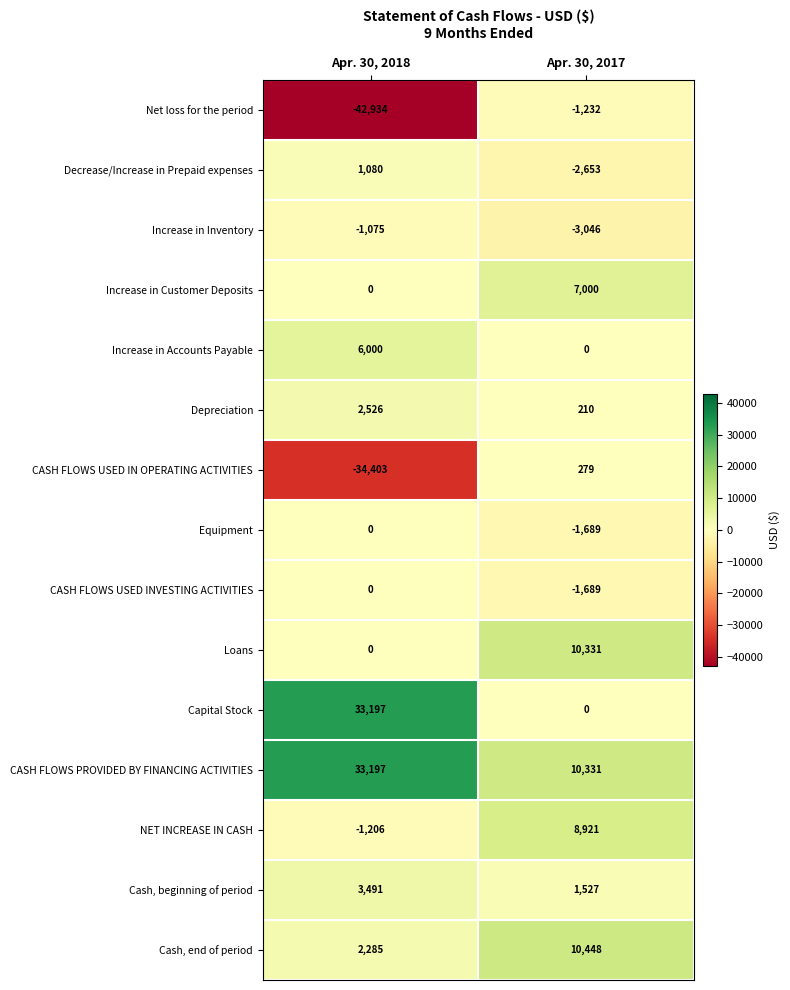

What is the total value across all series at Apr. 30, 2018?

2158